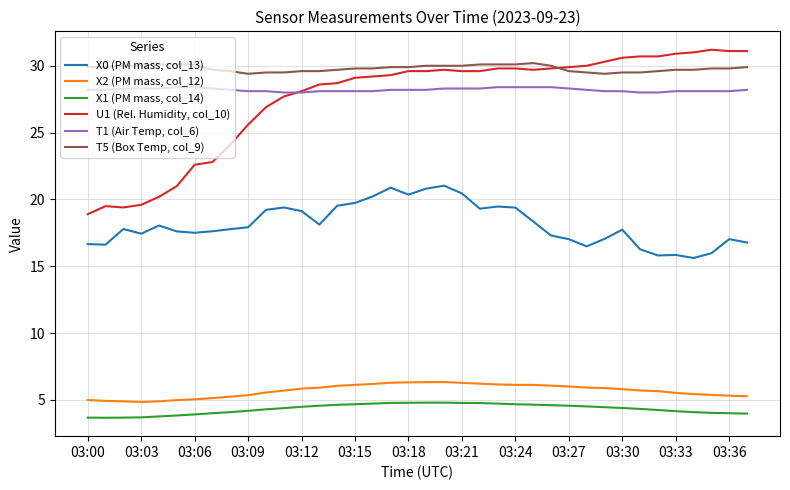

Which series has the largest total across all categories?

T5 (Box Temp, col_9)